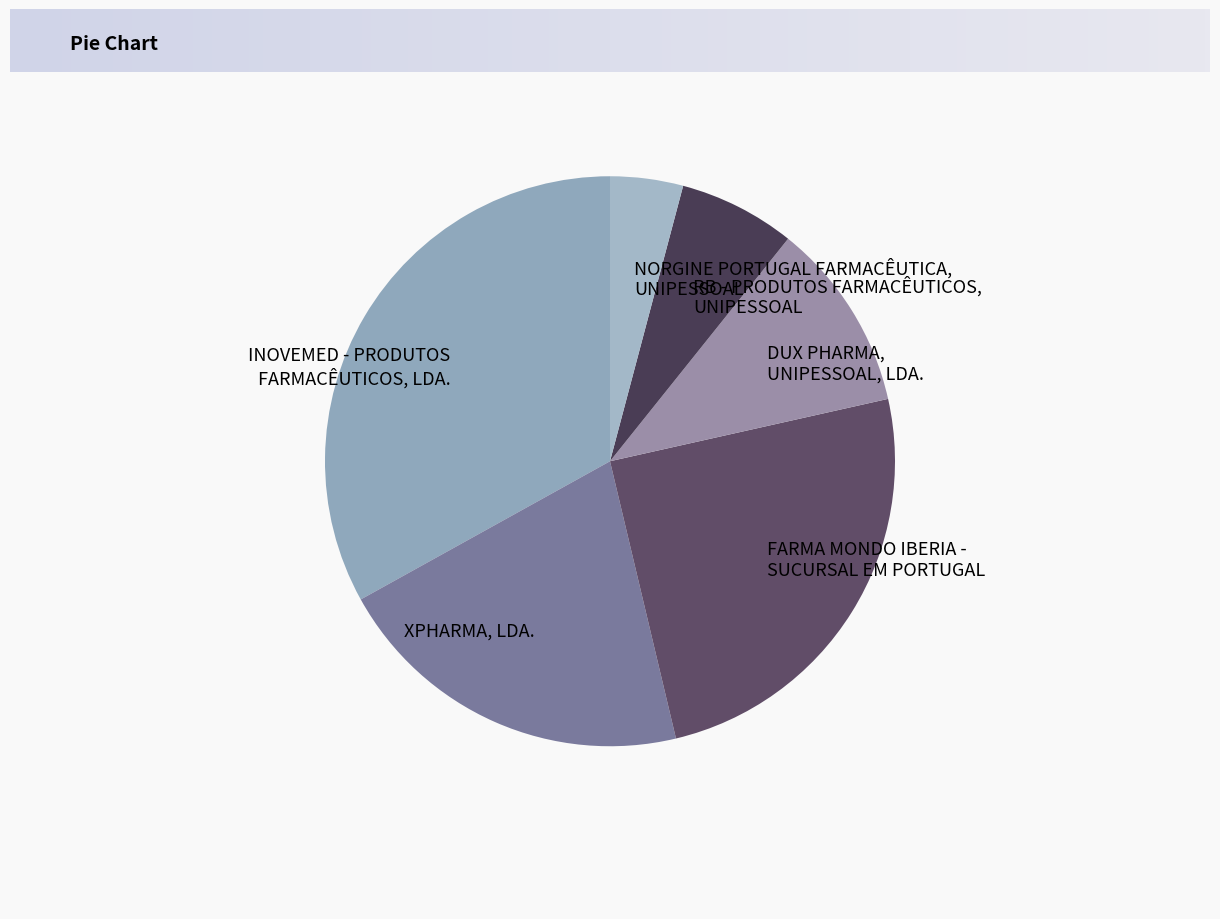

Is there a majority slice in this chart?

No